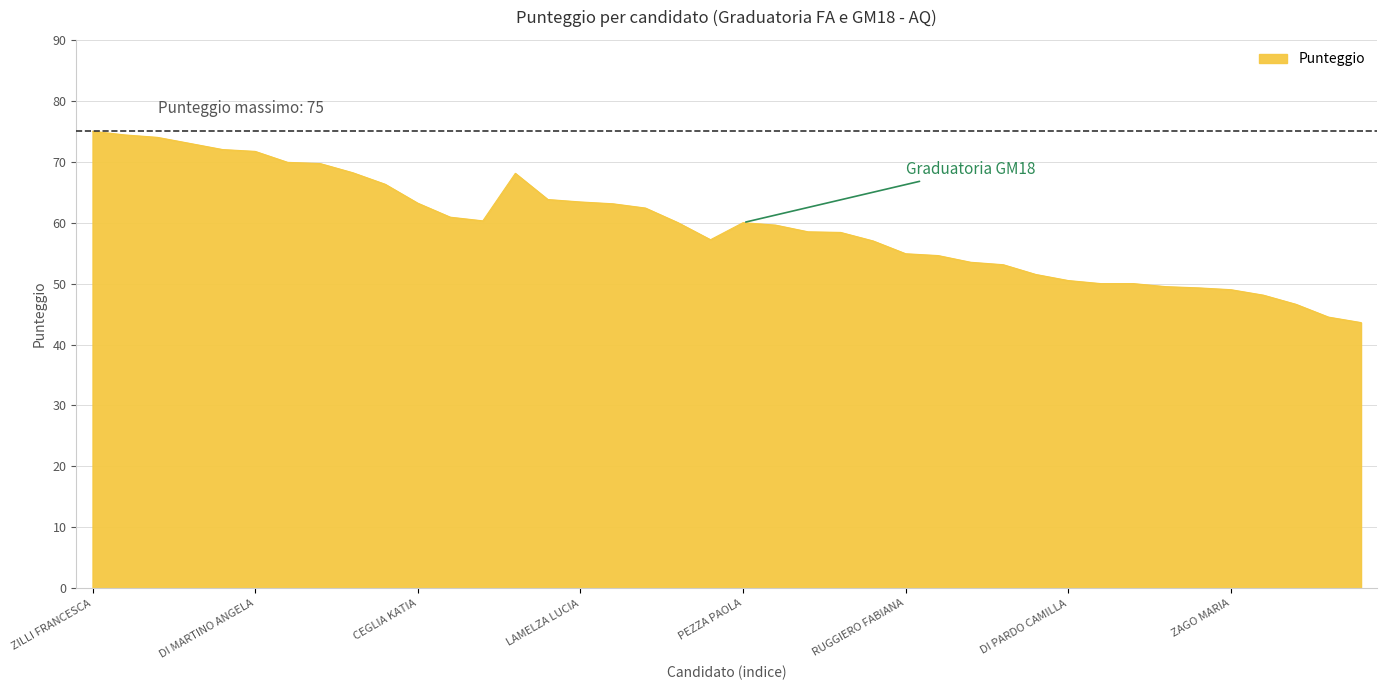

What is the greatest value displayed?

75.0